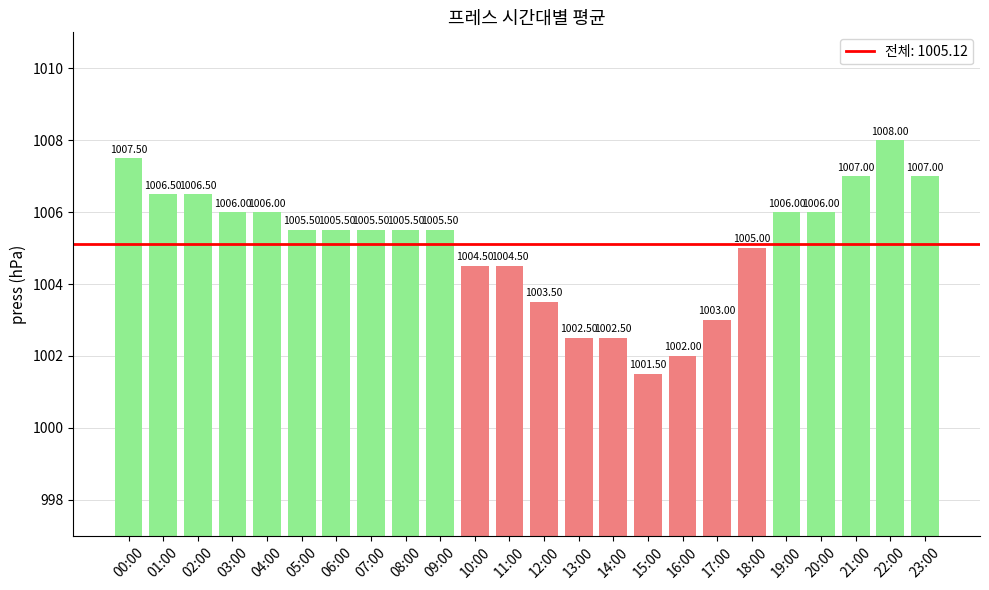

Which has a higher value, 11:00 or 00:00?

00:00